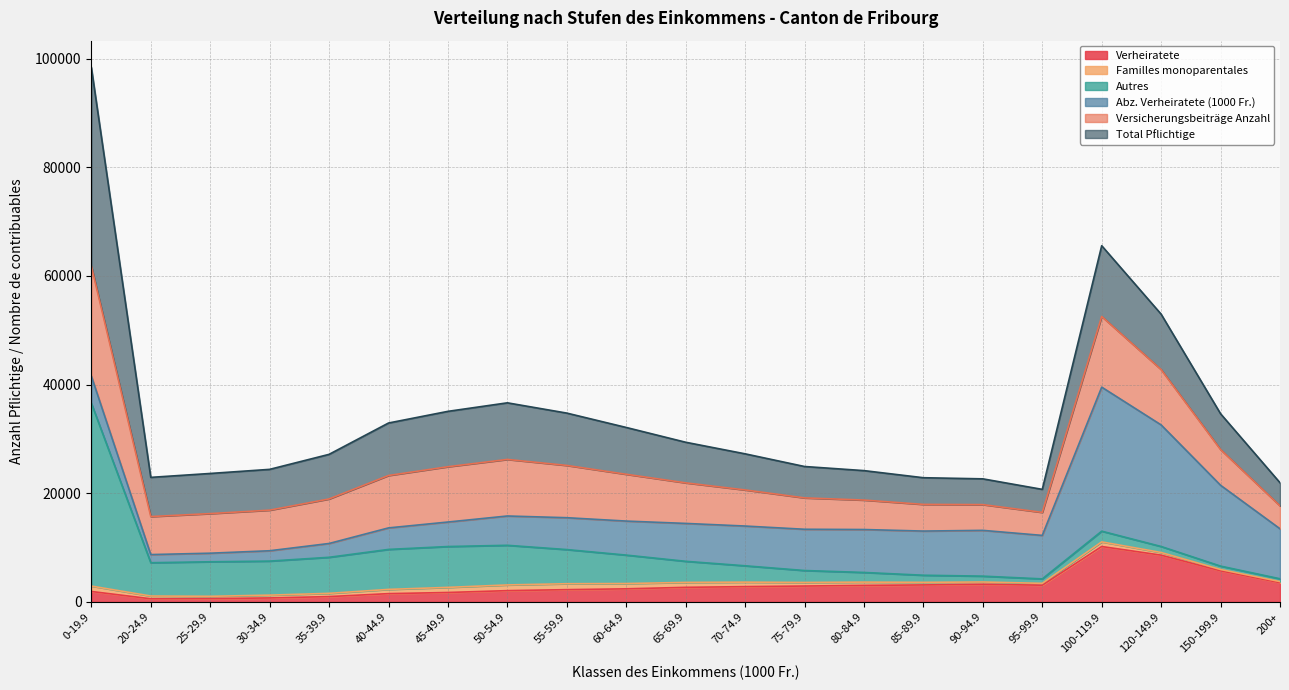

True or false: Verheiratete and Abz. Verheiratete (1000 Fr.) cross at least once.

False